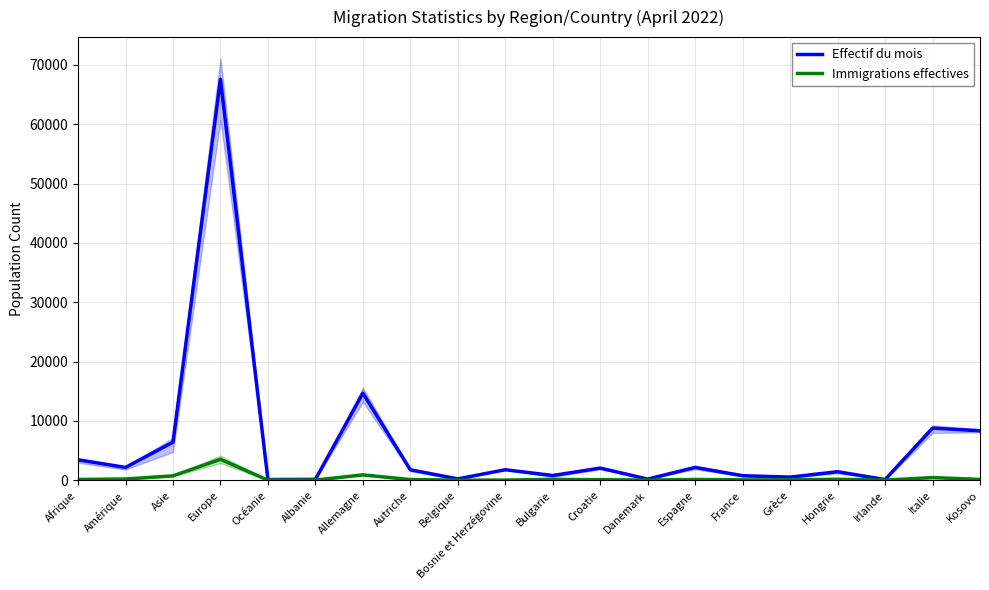

Reading left to right, list all the values displayed in this chart.

Effectif du mois: 3441	2153	6405	67586	112	142	14675	1754	220	1763	790	2043	184	2159	758	521	1433	102	8779	8330
Immigrations effectives: 124	201	730	3525	9	22	897	106	13	21	132	87	16	121	57	53	151	15	443	130